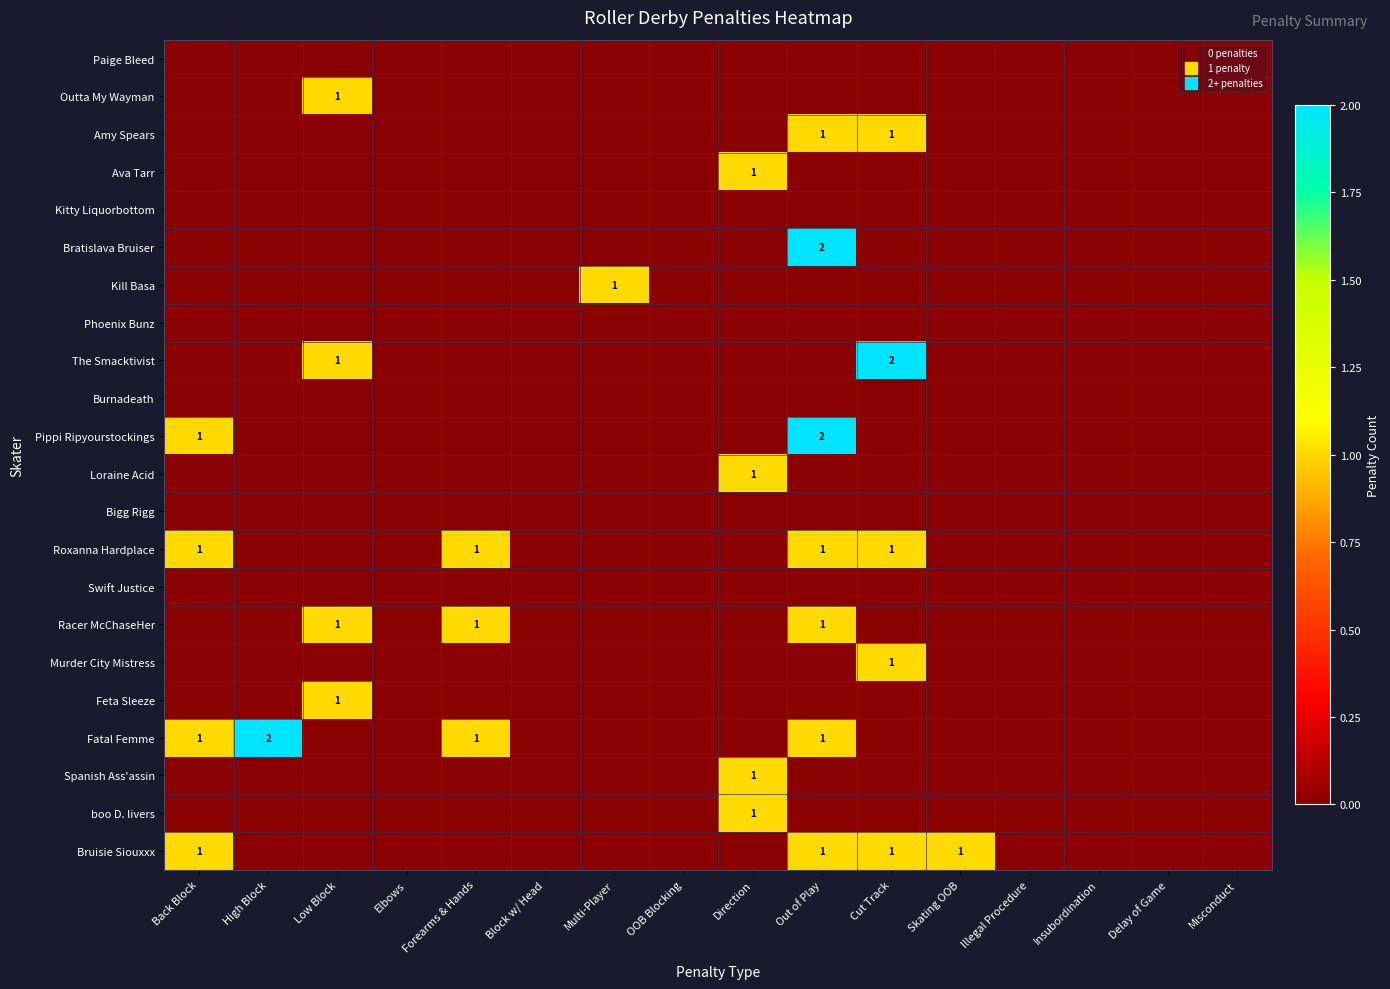

What is the maximum value for Ava Tarr?

1